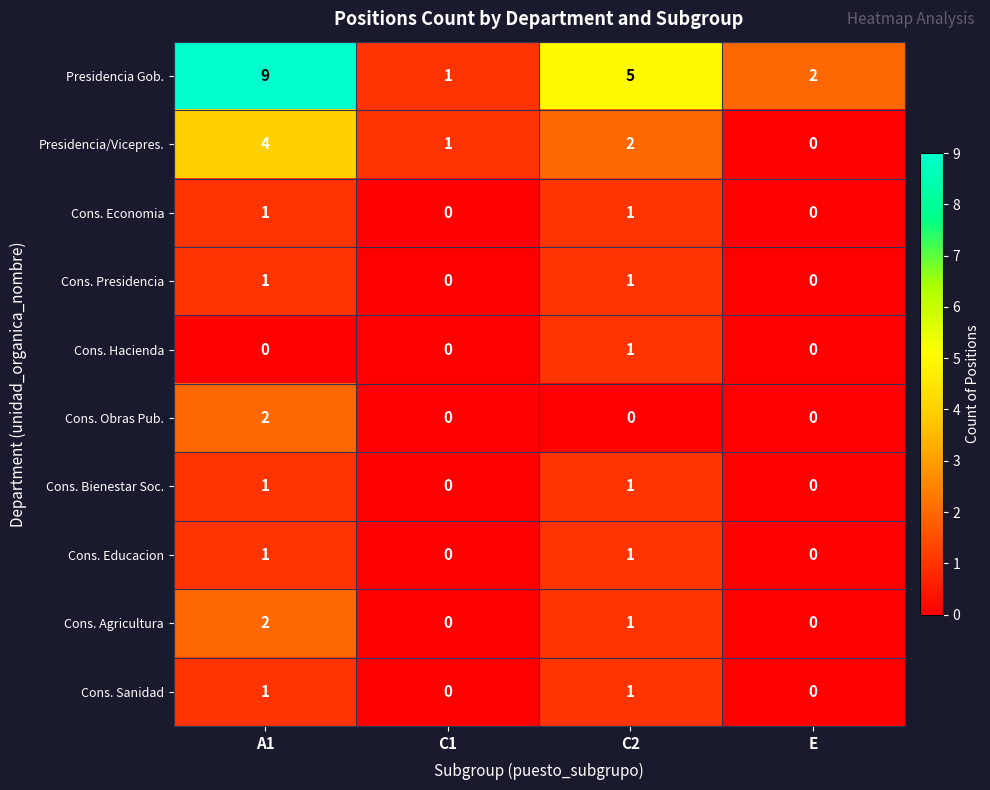

Which series has the widest spread of values?

Presidencia Gob.